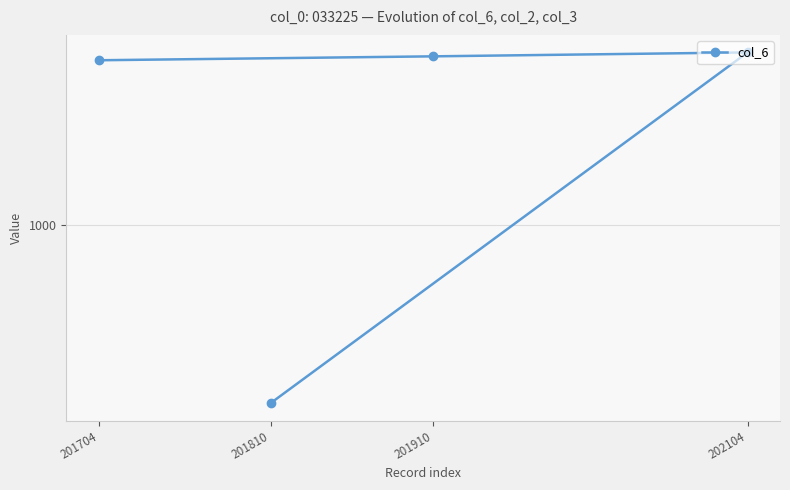

Reading right to left, what are all the values shown in this chart?

818	1176	1172	1168